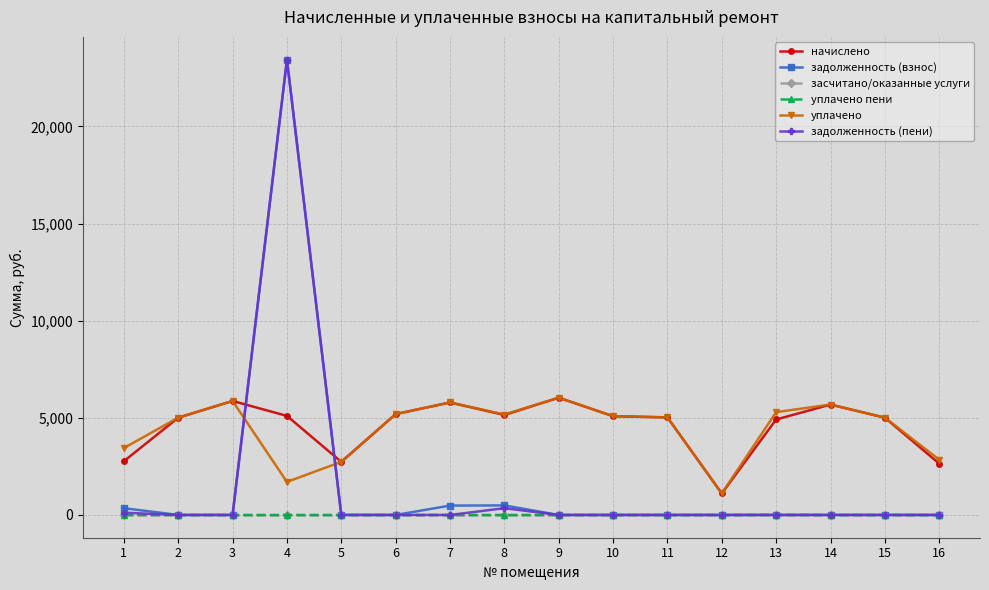

How many lines are shown in the chart?

6